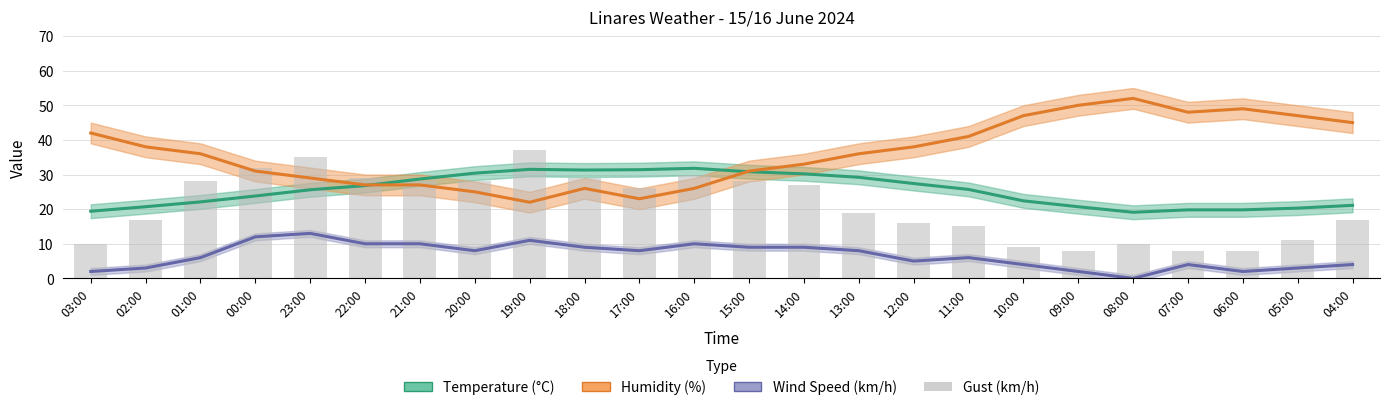

How many positive values does the Wind Speed (km/h) series have?

23